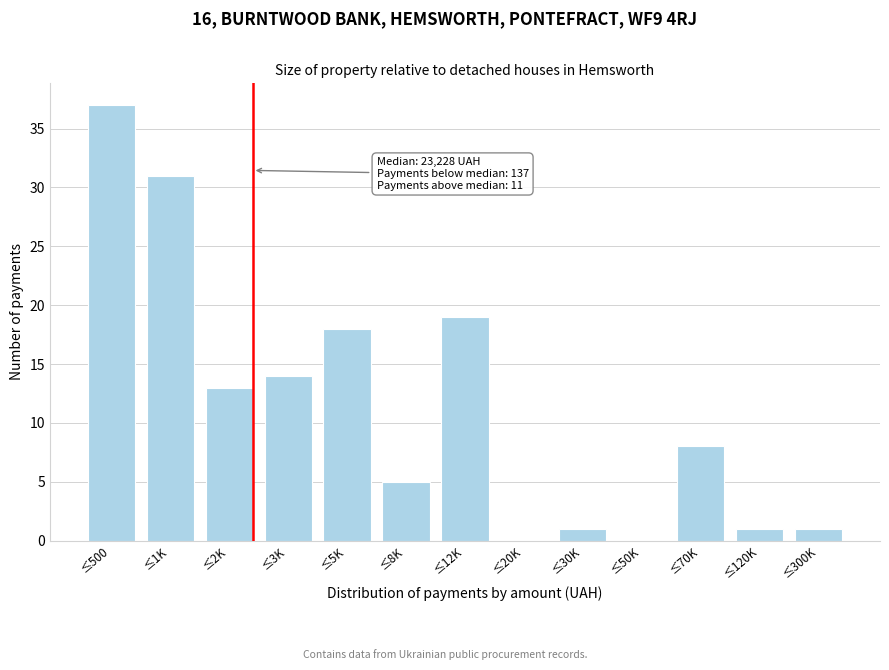

Reading left to right, what are all the values shown in this chart?

≤500=37	≤1K=31	≤2K=13	≤3K=14	≤5K=18	≤8K=5	≤12K=19	≤20K=0	≤30K=1	≤50K=0	≤70K=8	≤120K=1	≤300K=1